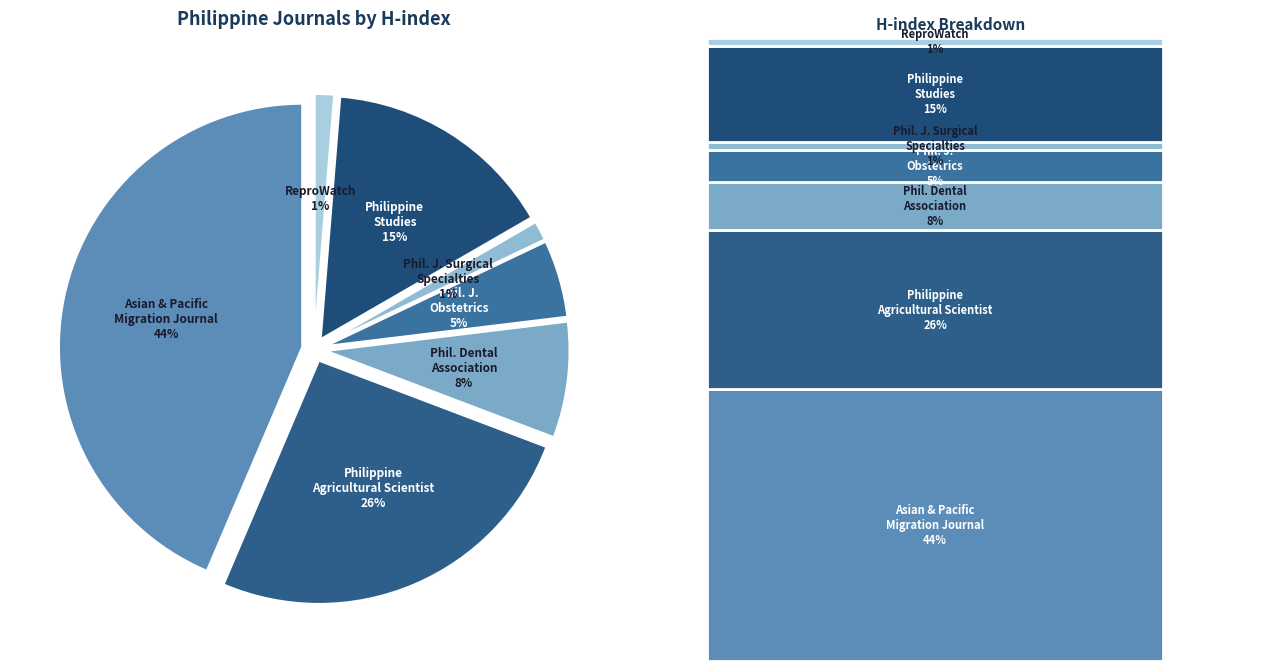

Approximately how many times larger is the value at Philippine Studies compared to Journal of the Philippine Dental Association?

2.0